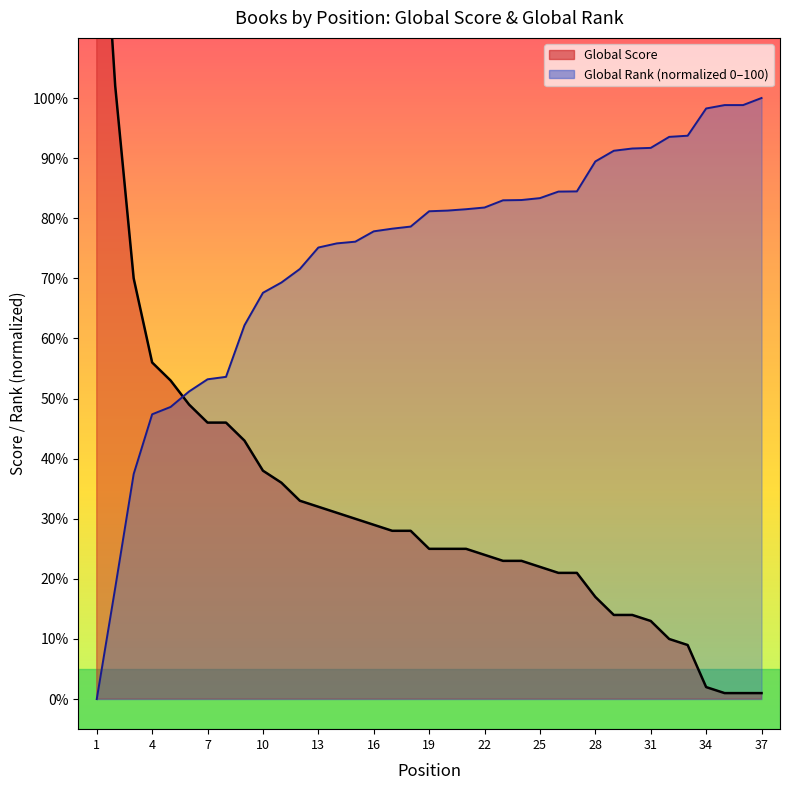

What is the difference between the Global Rank (scaled) values at 15 and 23?

6.9